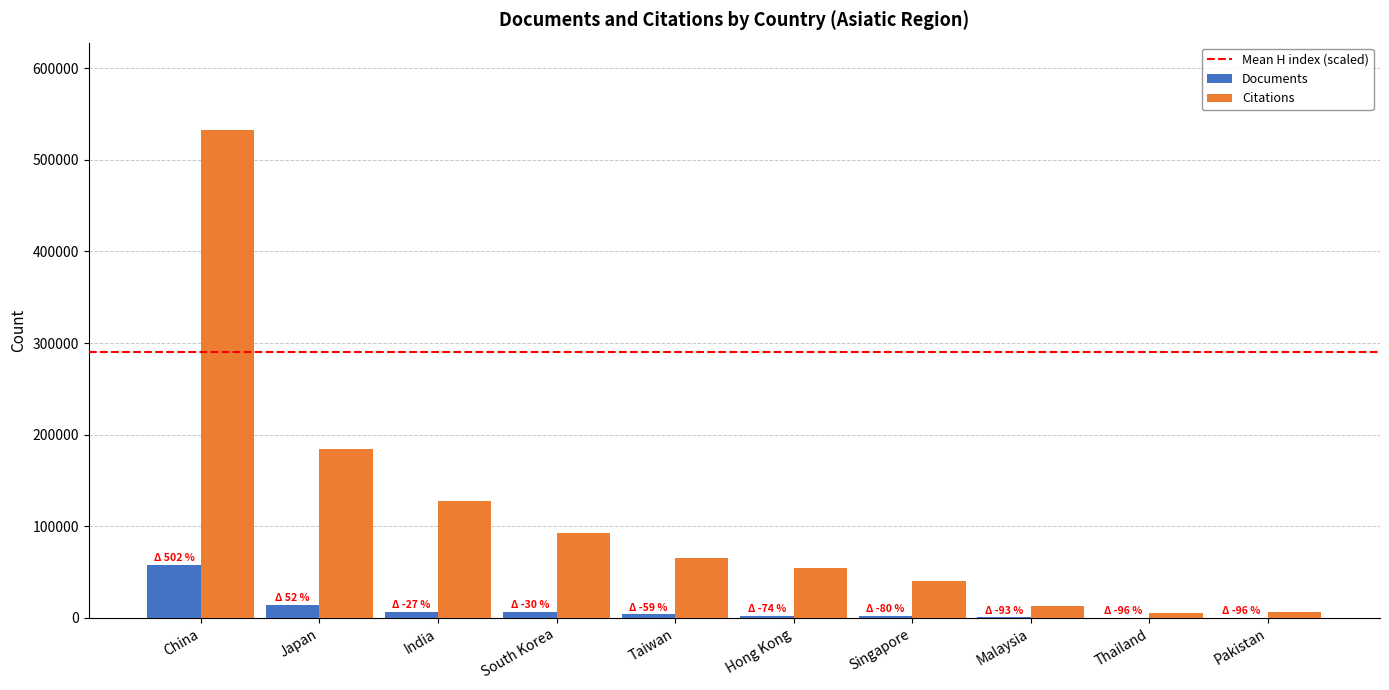

Which series changed the most between South Korea and Singapore?

Citations